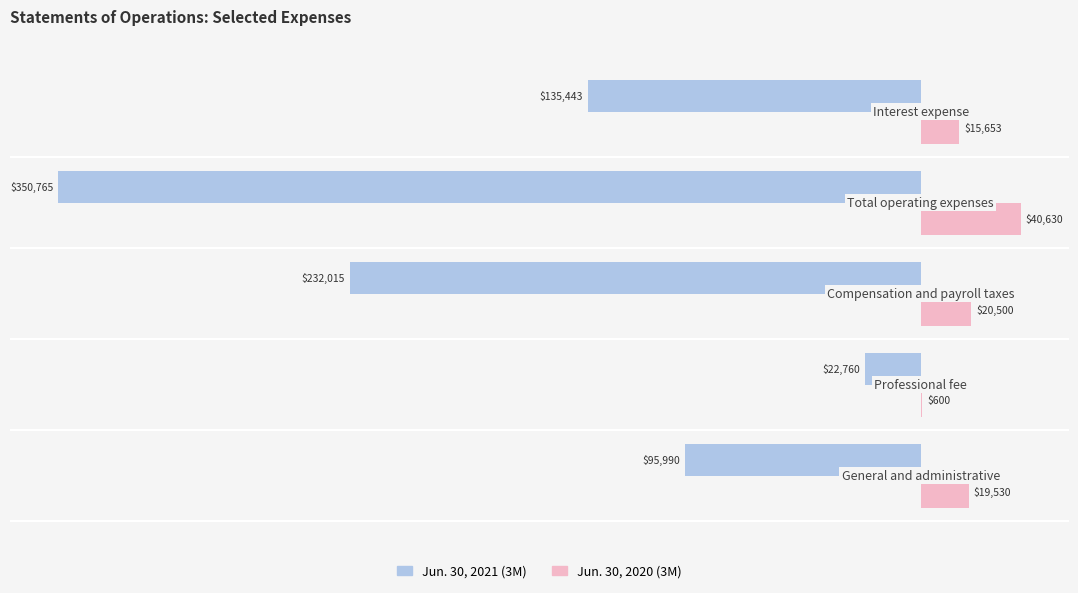

Which series has the widest spread of values?

Jun. 30, 2021 (3M)